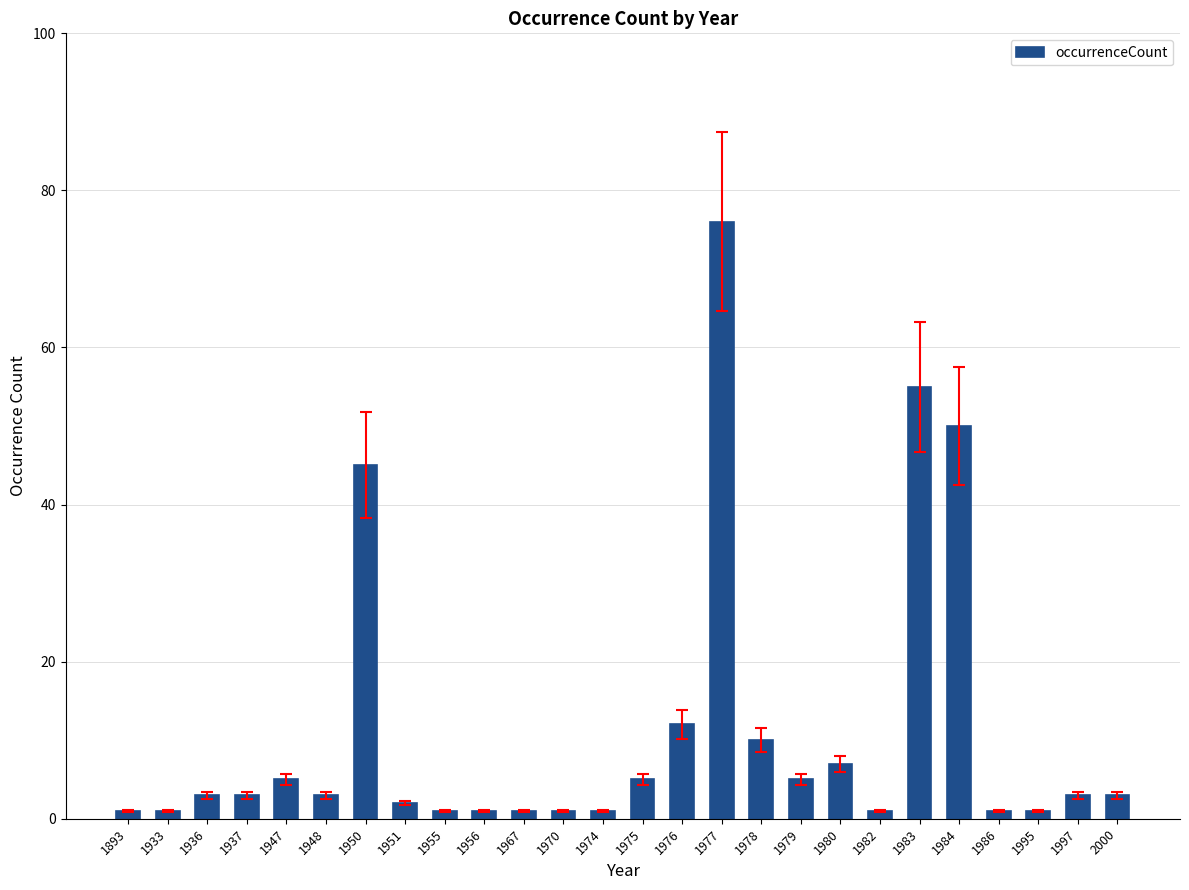

What is the value of the 11th bar from the left?

1